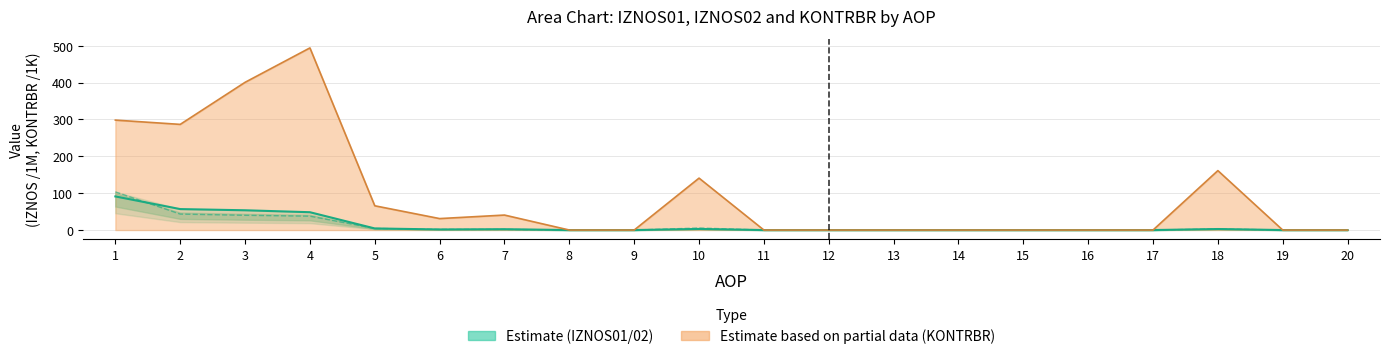

At which category is the sum across all series the highest?

4